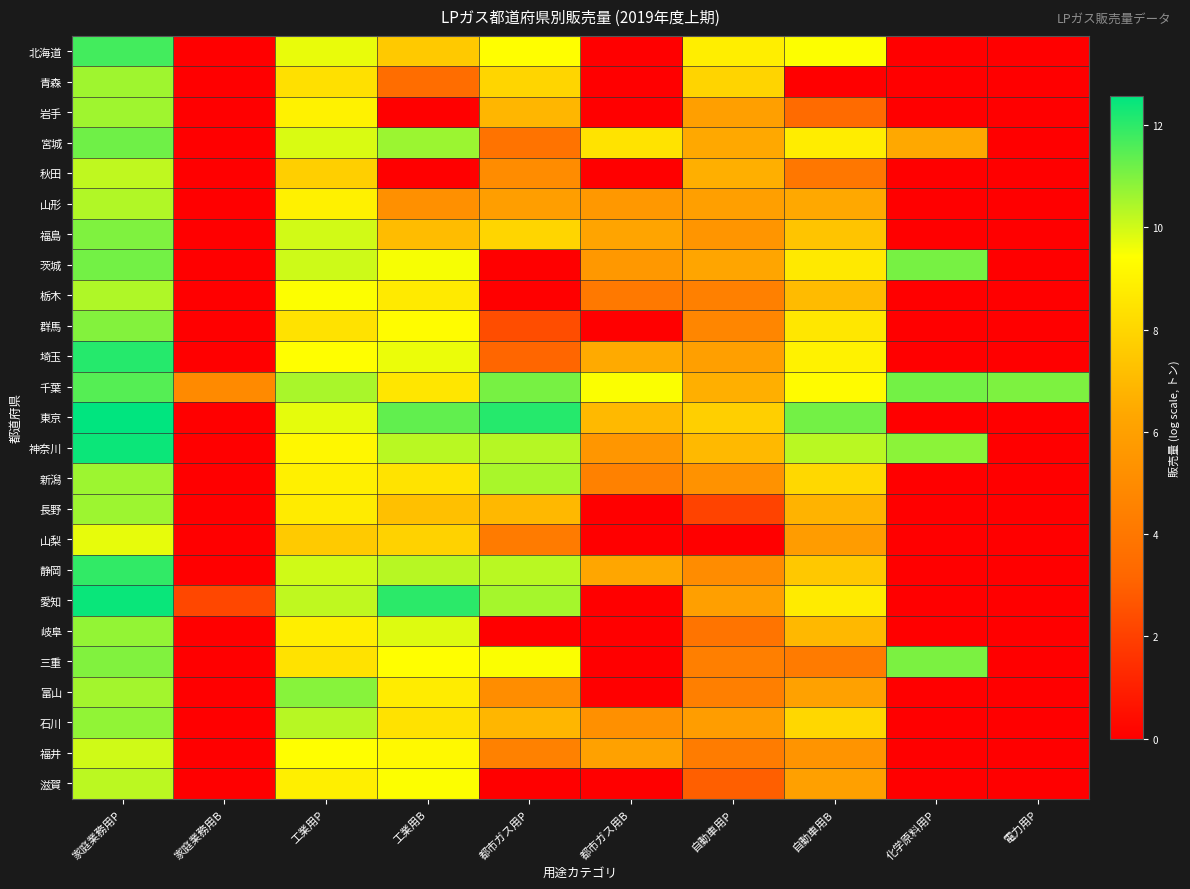

Reading left to right, transcribe all the data shown in this chart.

北海道: 家庭業務用P=11.7	家庭業務用B=0.0	工業用P=9.7	工業用B=7.5	都市ガス用P=9.4	都市ガス用B=0.0	自動車用P=8.9	自動車用B=9.4	化学原料用P=0.0	電力用P=0.0
青森: 家庭業務用P=10.6	家庭業務用B=0.0	工業用P=8.3	工業用B=3.5	都市ガス用P=8.0	都市ガス用B=0.0	自動車用P=7.9	自動車用B=0.0	化学原料用P=0.0	電力用P=0.0
岩手: 家庭業務用P=10.6	家庭業務用B=0.0	工業用P=9.0	工業用B=0.0	都市ガス用P=6.9	都市ガス用B=0.0	自動車用P=6.0	自動車用B=3.4	化学原料用P=0.0	電力用P=0.0
宮城: 家庭業務用P=11.2	家庭業務用B=0.0	工業用P=9.9	工業用B=10.6	都市ガス用P=3.8	都市ガス用B=8.5	自動車用P=6.4	自動車用B=8.8	化学原料用P=6.4	電力用P=0.0
秋田: 家庭業務用P=10.2	家庭業務用B=0.0	工業用P=7.8	工業用B=0.0	都市ガス用P=5.0	都市ガス用B=0.0	自動車用P=6.6	自動車用B=4.0	化学原料用P=0.0	電力用P=0.0
山形: 家庭業務用P=10.4	家庭業務用B=0.0	工業用P=8.9	工業用B=5.2	都市ガス用P=5.9	都市ガス用B=5.6	自動車用P=6.0	自動車用B=6.4	化学原料用P=0.0	電力用P=0.0
福島: 家庭業務用P=11.0	家庭業務用B=0.0	工業用P=10.0	工業用B=7.1	都市ガス用P=8.0	都市ガス用B=6.2	自動車用P=5.5	自動車用B=7.4	化学原料用P=0.0	電力用P=0.0
茨城: 家庭業務用P=11.1	家庭業務用B=0.0	工業用P=10.0	工業用B=9.5	都市ガス用P=0.0	都市ガス用B=5.6	自動車用P=6.3	自動車用B=8.7	化学原料用P=11.1	電力用P=0.0
栃木: 家庭業務用P=10.4	家庭業務用B=0.0	工業用P=9.4	工業用B=8.7	都市ガス用P=0.0	都市ガス用B=4.1	自動車用P=4.4	自動車用B=7.1	化学原料用P=0.0	電力用P=0.0
群馬: 家庭業務用P=10.9	家庭業務用B=0.0	工業用P=8.4	工業用B=9.3	都市ガス用P=2.4	都市ガス用B=0.0	自動車用P=4.8	自動車用B=8.6	化学原料用P=0.0	電力用P=0.0
埼玉: 家庭業務用P=12.1	家庭業務用B=0.0	工業用P=9.4	工業用B=9.6	都市ガス用P=3.2	都市ガス用B=6.4	自動車用P=5.9	自動車用B=9.0	化学原料用P=0.0	電力用P=0.0
千葉: 家庭業務用P=11.5	家庭業務用B=4.9	工業用P=10.5	工業用B=8.5	都市ガス用P=11.1	都市ガス用B=9.5	自動車用P=6.6	自動車用B=9.3	化学原料用P=11.1	電力用P=11.0
東京: 家庭業務用P=12.6	家庭業務用B=0.0	工業用P=9.7	工業用B=11.4	都市ガス用P=12.1	都市ガス用B=7.0	自動車用P=7.8	自動車用B=11.1	化学原料用P=0.0	電力用P=0.0
神奈川: 家庭業務用P=12.4	家庭業務用B=0.0	工業用P=9.1	工業用B=10.3	都市ガス用P=10.3	都市ガス用B=5.5	自動車用P=7.0	自動車用B=10.3	化学原料用P=10.8	電力用P=0.0
新潟: 家庭業務用P=10.6	家庭業務用B=0.0	工業用P=8.9	工業用B=8.5	都市ガス用P=10.5	都市ガス用B=4.5	自動車用P=5.3	自動車用B=8.1	化学原料用P=0.0	電力用P=0.0
長野: 家庭業務用P=10.6	家庭業務用B=0.0	工業用P=8.8	工業用B=7.2	都市ガス用P=6.9	都市ガス用B=0.0	自動車用P=2.1	自動車用B=6.8	化学原料用P=0.0	電力用P=0.0
山梨: 家庭業務用P=9.7	家庭業務用B=0.0	工業用P=7.6	工業用B=7.8	都市ガス用P=4.2	都市ガス用B=0.0	自動車用P=0.0	自動車用B=5.8	化学原料用P=0.0	電力用P=0.0
静岡: 家庭業務用P=11.9	家庭業務用B=0.0	工業用P=10.0	工業用B=10.3	都市ガス用P=10.3	都市ガス用B=6.3	自動車用P=5.0	自動車用B=7.5	化学原料用P=0.0	電力用P=0.0
愛知: 家庭業務用P=12.4	家庭業務用B=2.2	工業用P=10.2	工業用B=12.0	都市ガス用P=10.5	都市ガス用B=0.0	自動車用P=6.0	自動車用B=8.7	化学原料用P=0.0	電力用P=0.0
岐阜: 家庭業務用P=10.7	家庭業務用B=0.0	工業用P=8.8	工業用B=9.8	都市ガス用P=0.0	都市ガス用B=0.0	自動車用P=3.9	自動車用B=6.9	化学原料用P=0.0	電力用P=0.0
三重: 家庭業務用P=11.0	家庭業務用B=0.0	工業用P=8.4	工業用B=9.4	都市ガス用P=9.5	都市ガス用B=0.0	自動車用P=4.4	自動車用B=4.2	化学原料用P=11.0	電力用P=0.0
富山: 家庭業務用P=10.5	家庭業務用B=0.0	工業用P=10.9	工業用B=8.8	都市ガス用P=5.1	都市ガス用B=0.0	自動車用P=4.4	自動車用B=6.0	化学原料用P=0.0	電力用P=0.0
石川: 家庭業務用P=10.8	家庭業務用B=0.0	工業用P=10.3	工業用B=8.4	都市ガス用P=6.9	都市ガス用B=5.3	自動車用P=5.9	自動車用B=8.0	化学原料用P=0.0	電力用P=0.0
福井: 家庭業務用P=10.0	家庭業務用B=0.0	工業用P=9.4	工業用B=9.2	都市ガス用P=4.5	都市ガス用B=6.1	自動車用P=4.2	自動車用B=5.4	化学原料用P=0.0	電力用P=0.0
滋賀: 家庭業務用P=10.3	家庭業務用B=0.0	工業用P=8.9	工業用B=9.4	都市ガス用P=0.0	都市ガス用B=0.0	自動車用P=2.9	自動車用B=6.0	化学原料用P=0.0	電力用P=0.0